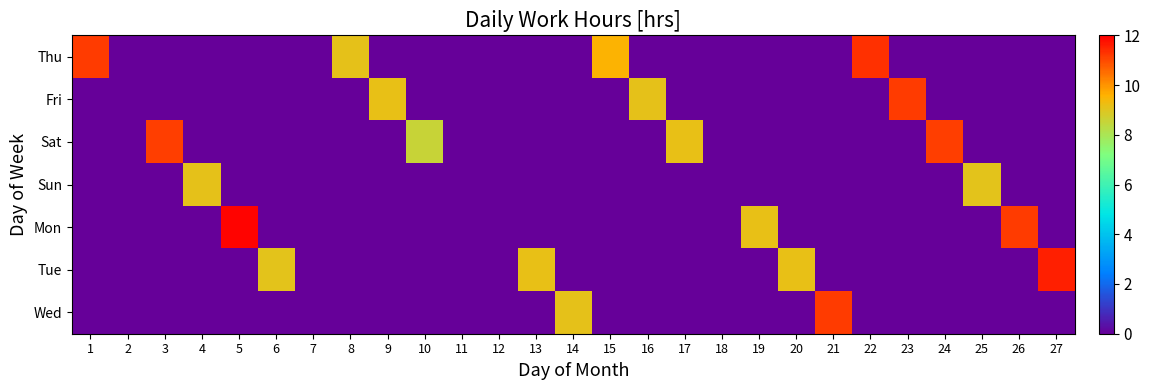

Which series has the largest total across all categories?

Thu